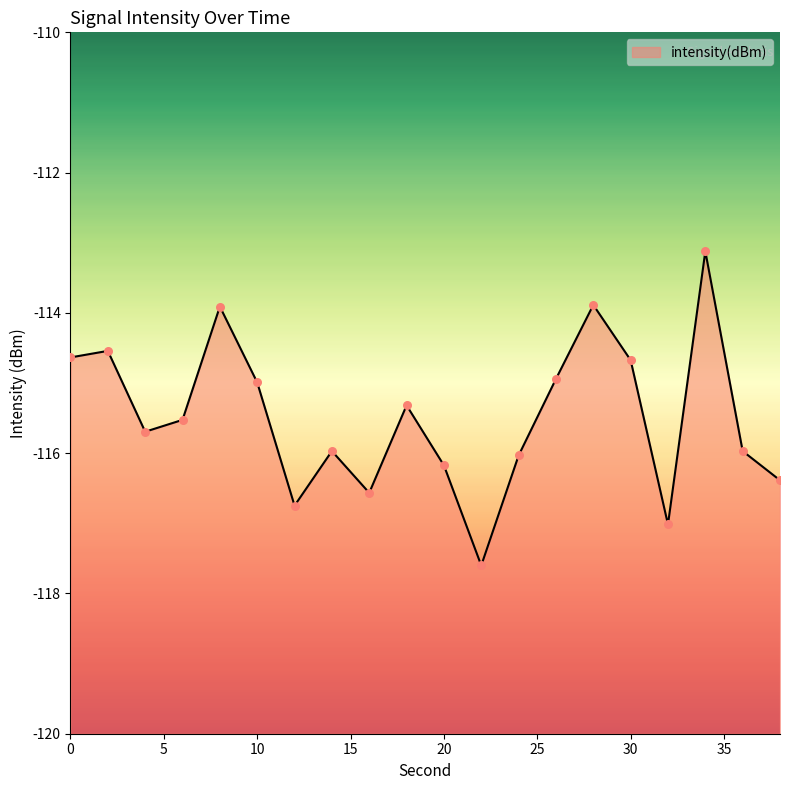

Between 12 and 28, which is larger?

28